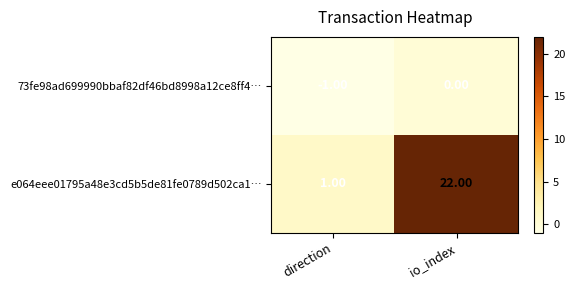

Which category has the highest value across all series?

io_index